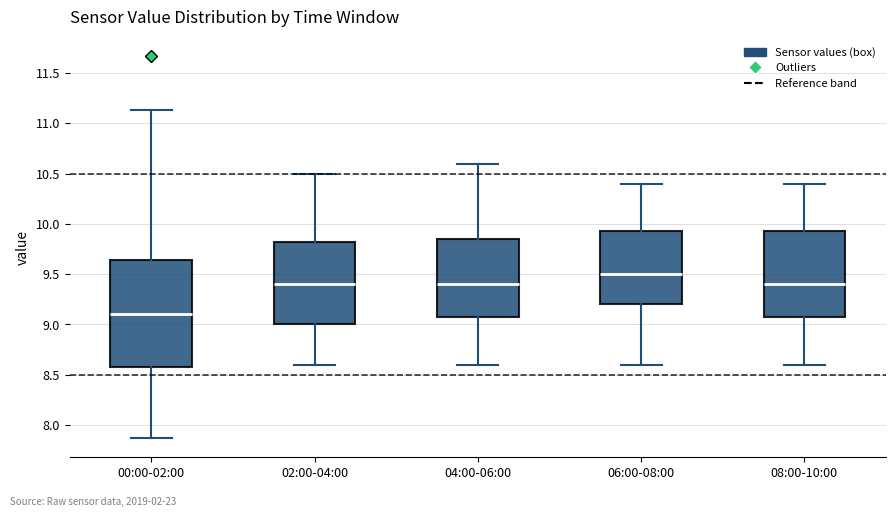

Where does the upper whisker of the box for 00:00-02:00 end on the y-axis? The values are not printed on the chart, so give them approximately, as read against the axis.

11.15